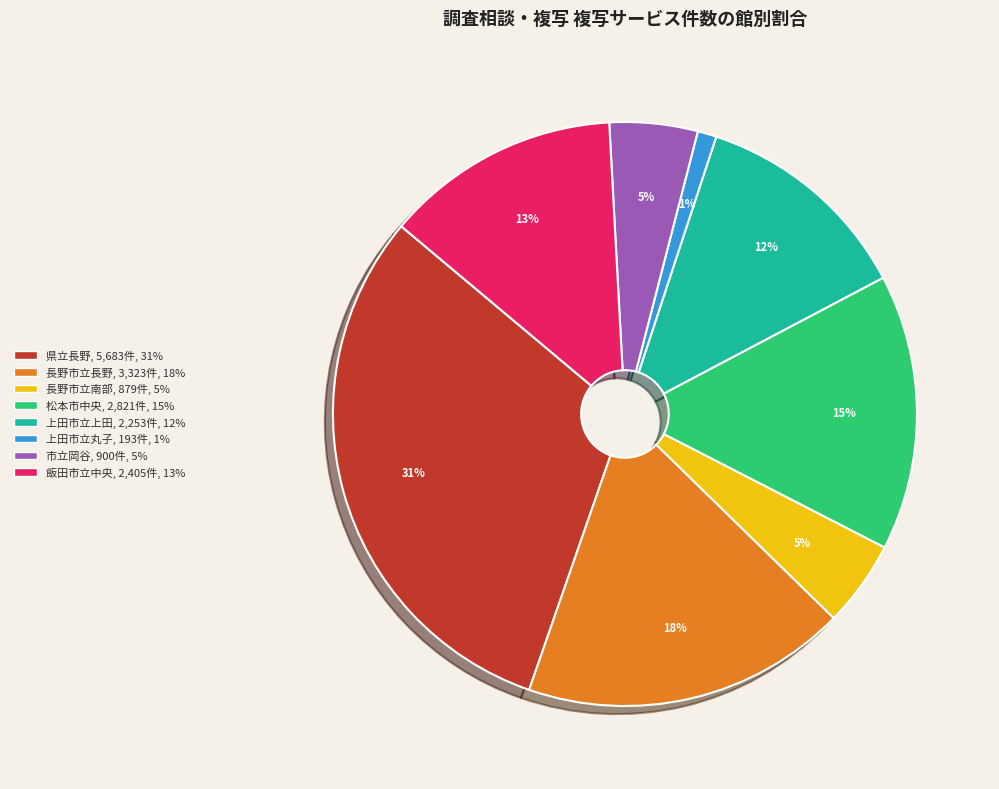

Does any single category account for the majority?

No